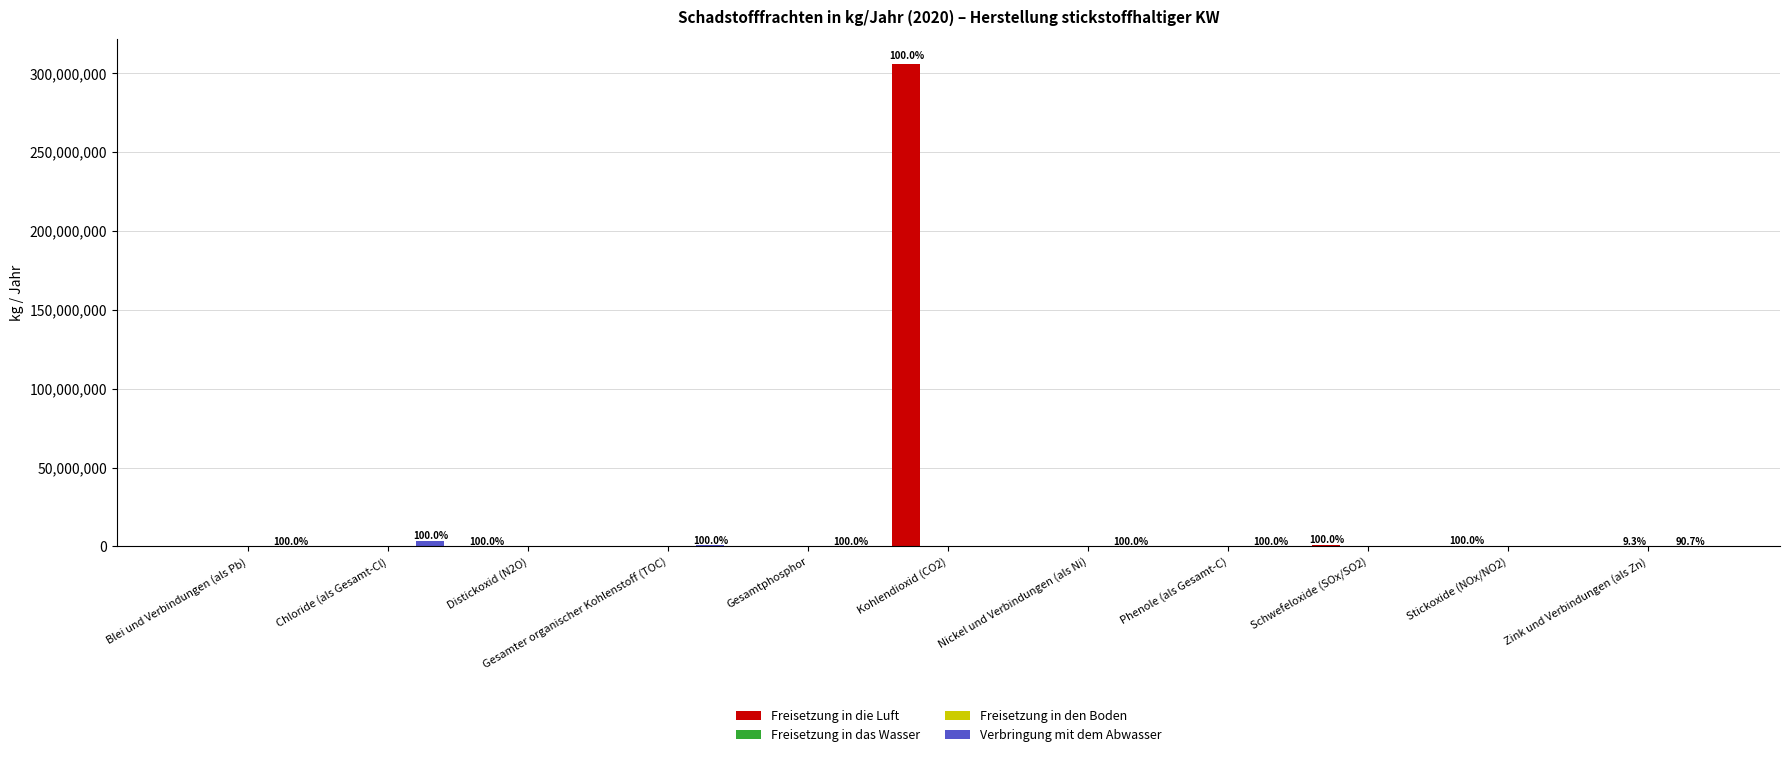

What is the maximum value shown in the chart?

306000000